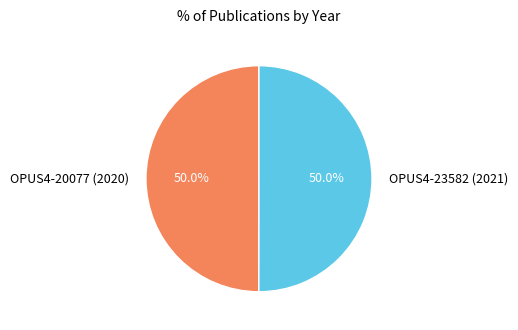

Do OPUS4-23582 (2021) and OPUS4-20077 (2020) together represent more than half of the pie?

Yes